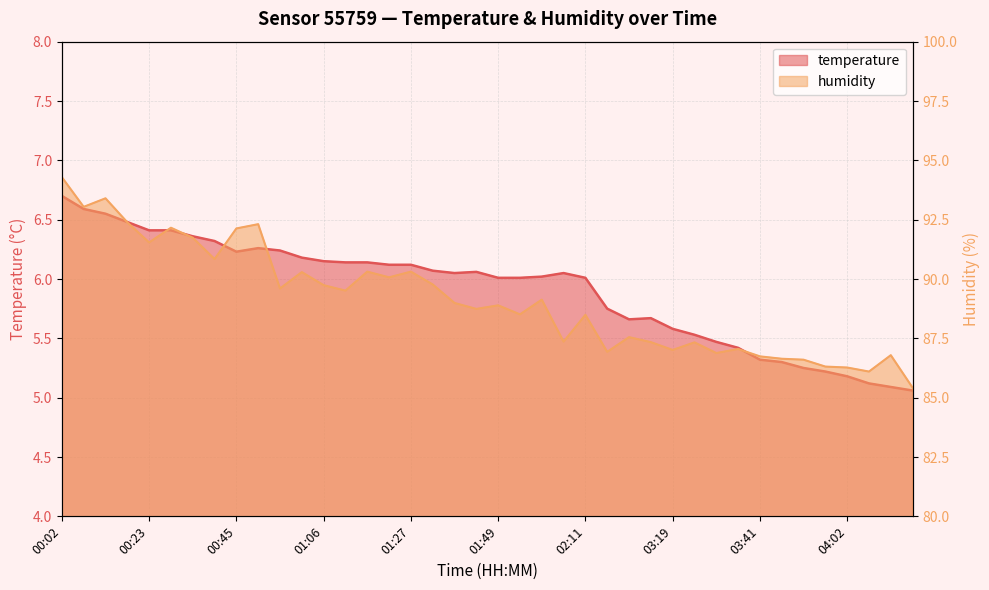

What is the difference between the temperature values at 03:19 and 01:54?

0.4